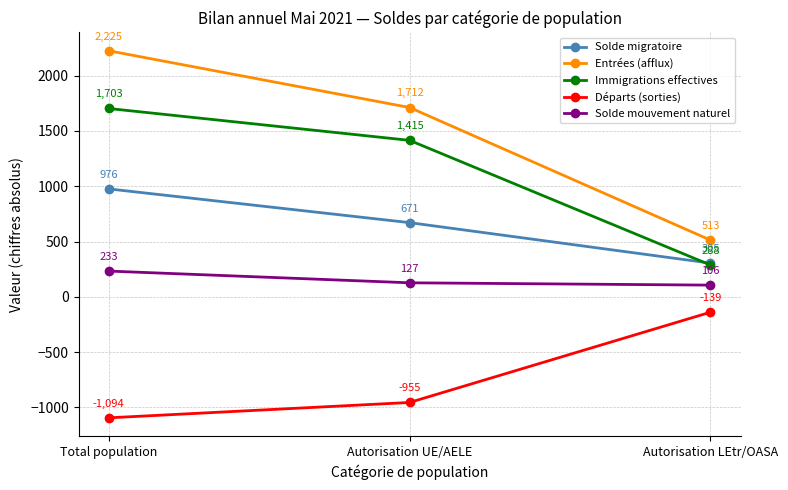

What is the total value across all series at Autorisation UE/AELE?

2970